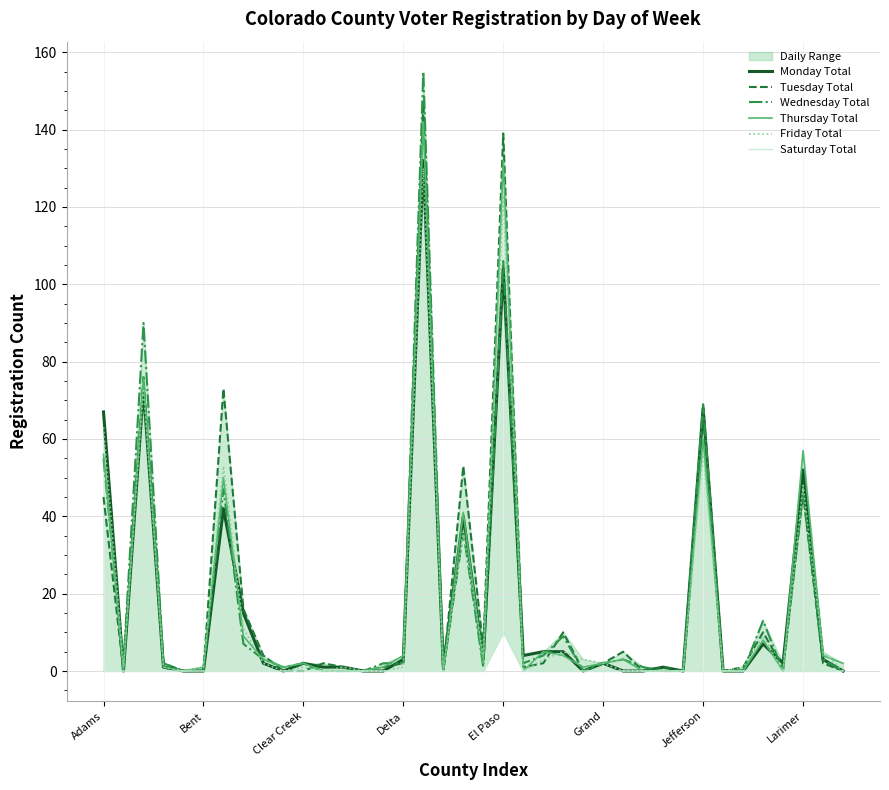

True or false: Wednesday Total and Friday Total intersect in this chart.

True